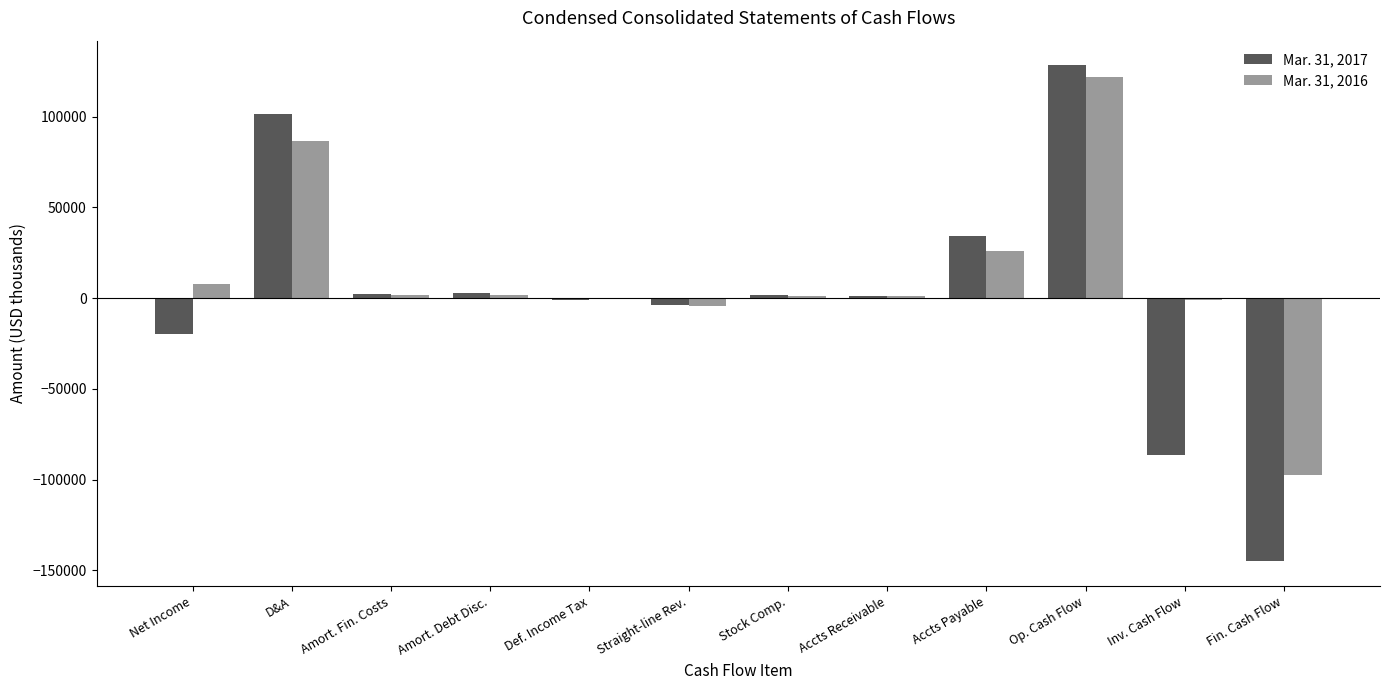

At which category is the sum across all series the highest?

Op. Cash Flow